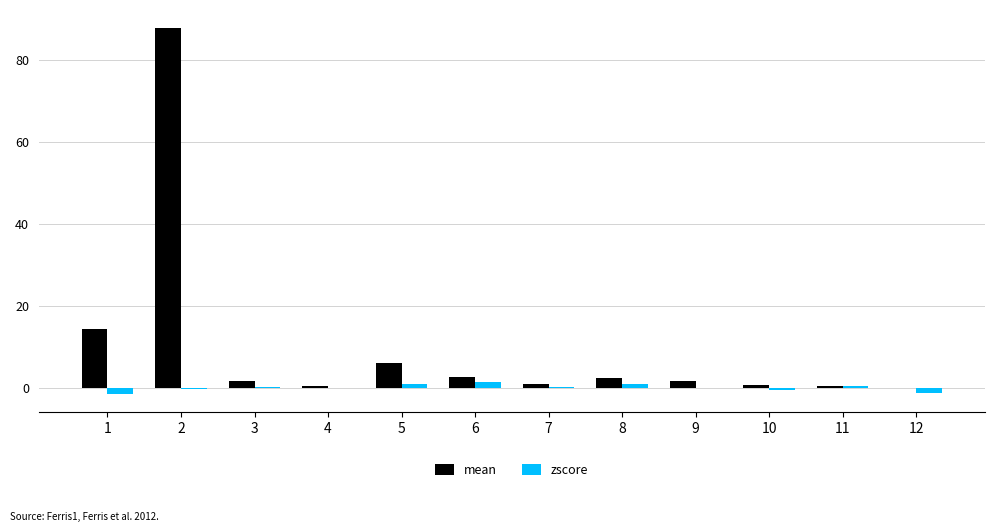

The value of mean at 8 is 2.2. True or false?

True